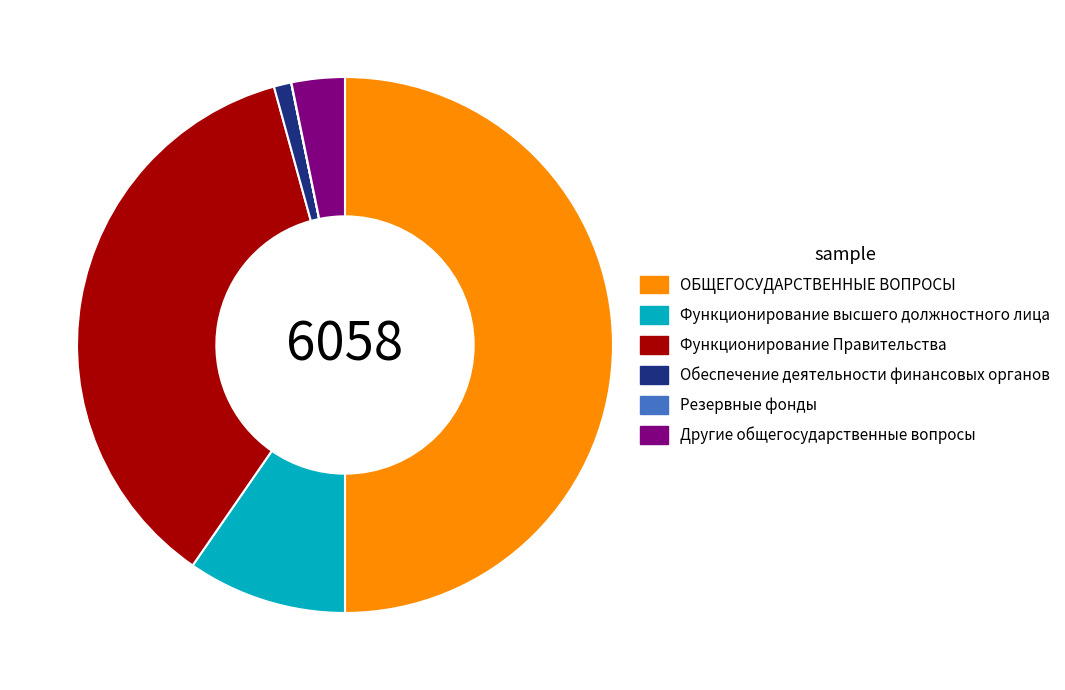

Approximately how many times larger is the value at Функционирование Правительства compared to ОБЩЕГОСУДАРСТВЕННЫЕ ВОПРОСЫ?

0.7